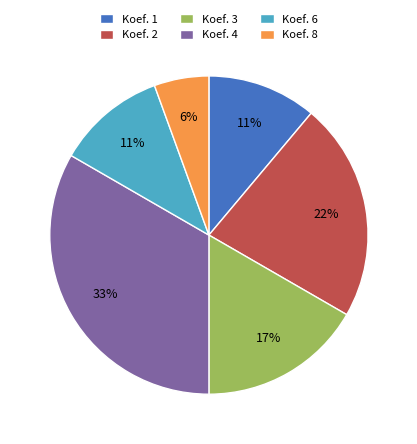

How many slices are in this pie chart?

6